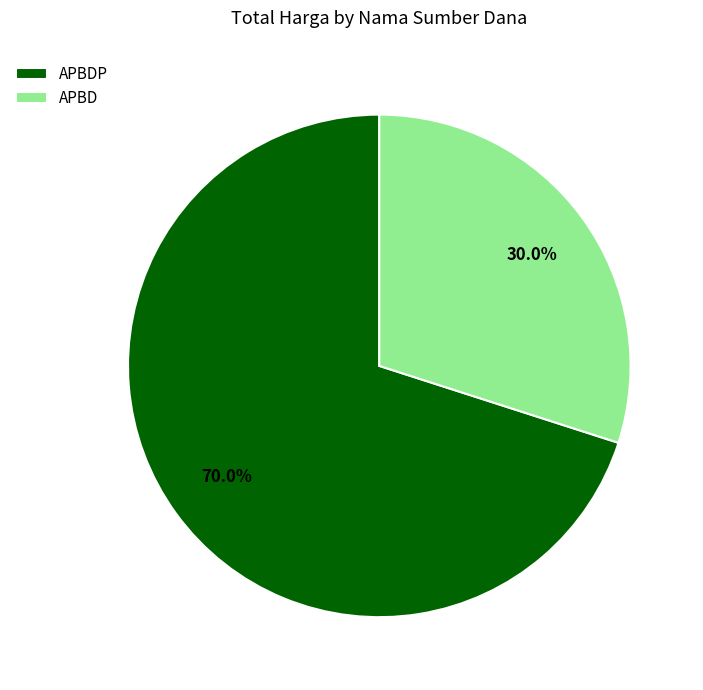

What is the ratio of the value at APBD to the value at APBDP?

0.4